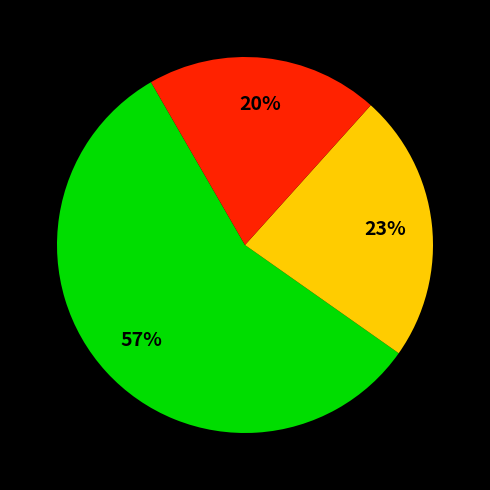

To the nearest percent, what is the difference between the largest and smallest slice percentages?

37%